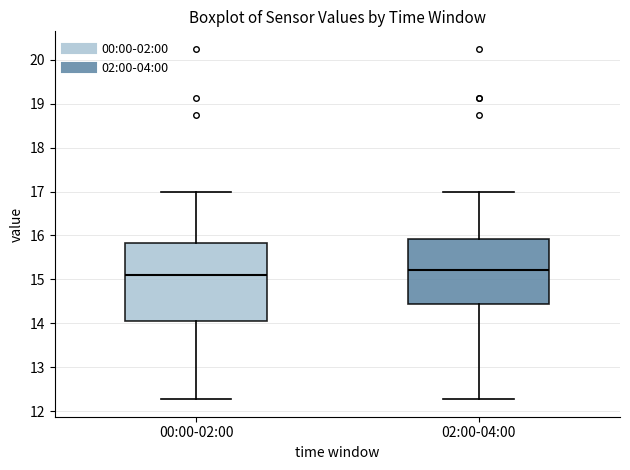

Which box is the tallest, from its lower edge to its upper edge?

00:00-02:00